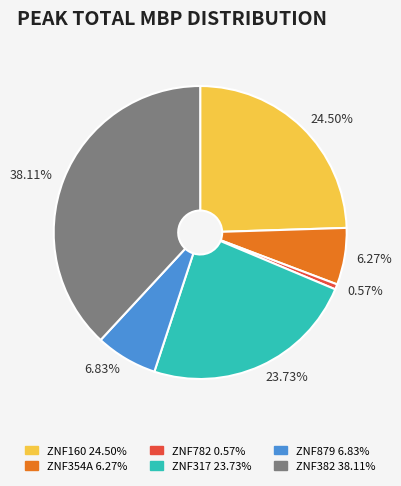

What is the smallest slice in the pie chart?

0.57%